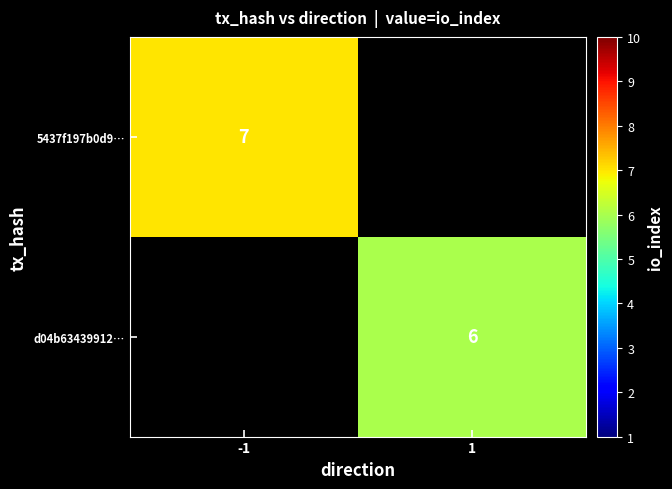

True or false: d04b63439912… has a value of 4 at 1.

False